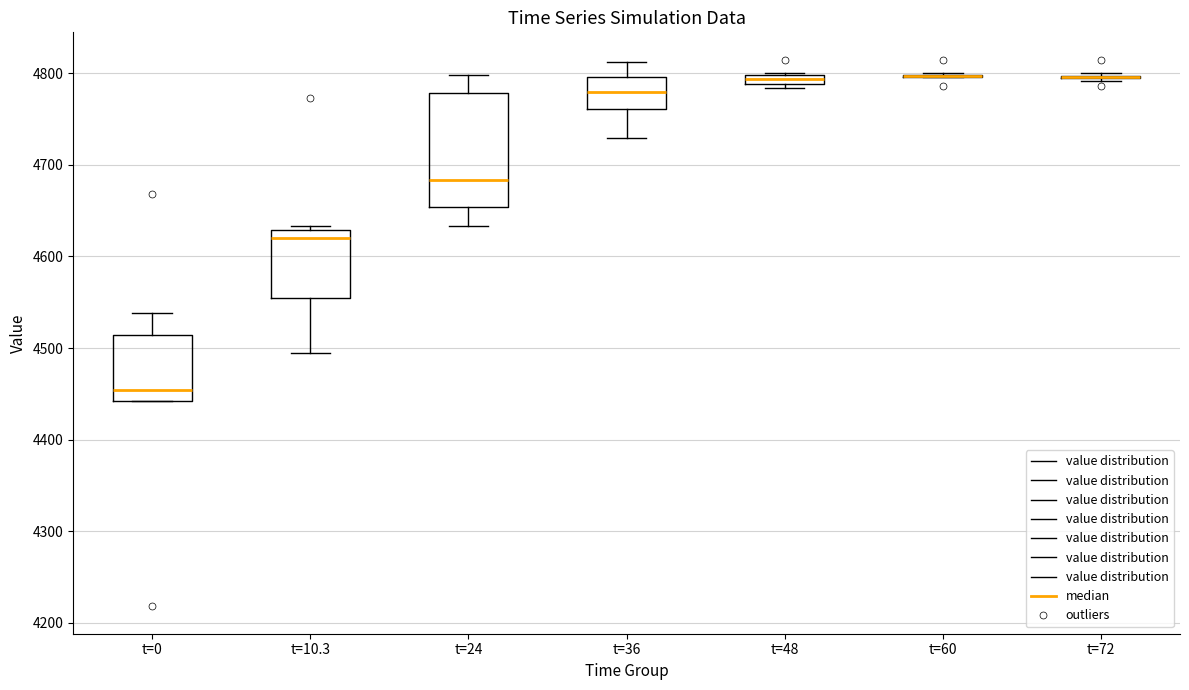

Comparing the boxes themselves (not the whiskers), which one is the tallest?

t=24